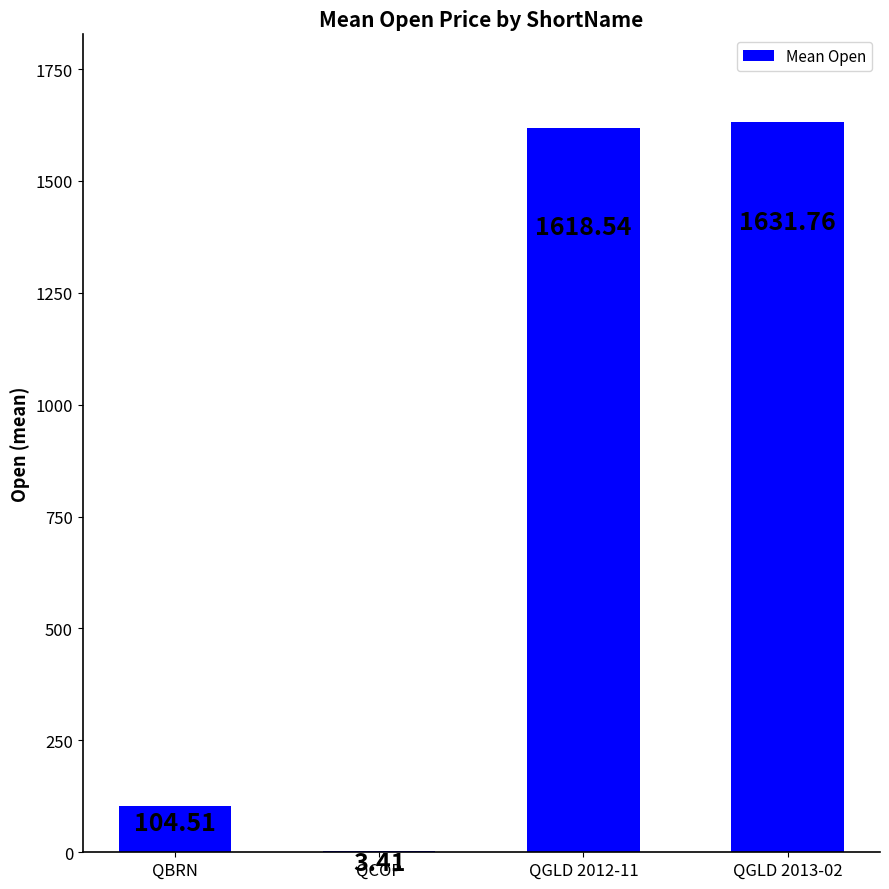

What is the sum of all values?

3358.2